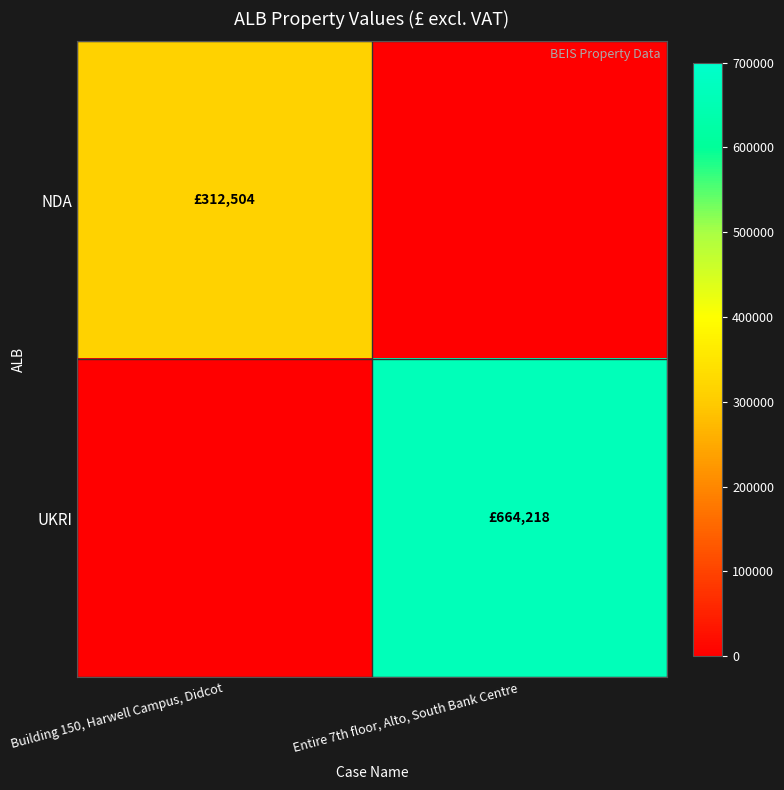

Reading left to right, extract all data points from this chart.

NDA: Building 150, Harwell Campus, Didcot=312504	Entire 7th floor, Alto, South Bank Centre=0
UKRI: Building 150, Harwell Campus, Didcot=0	Entire 7th floor, Alto, South Bank Centre=664218